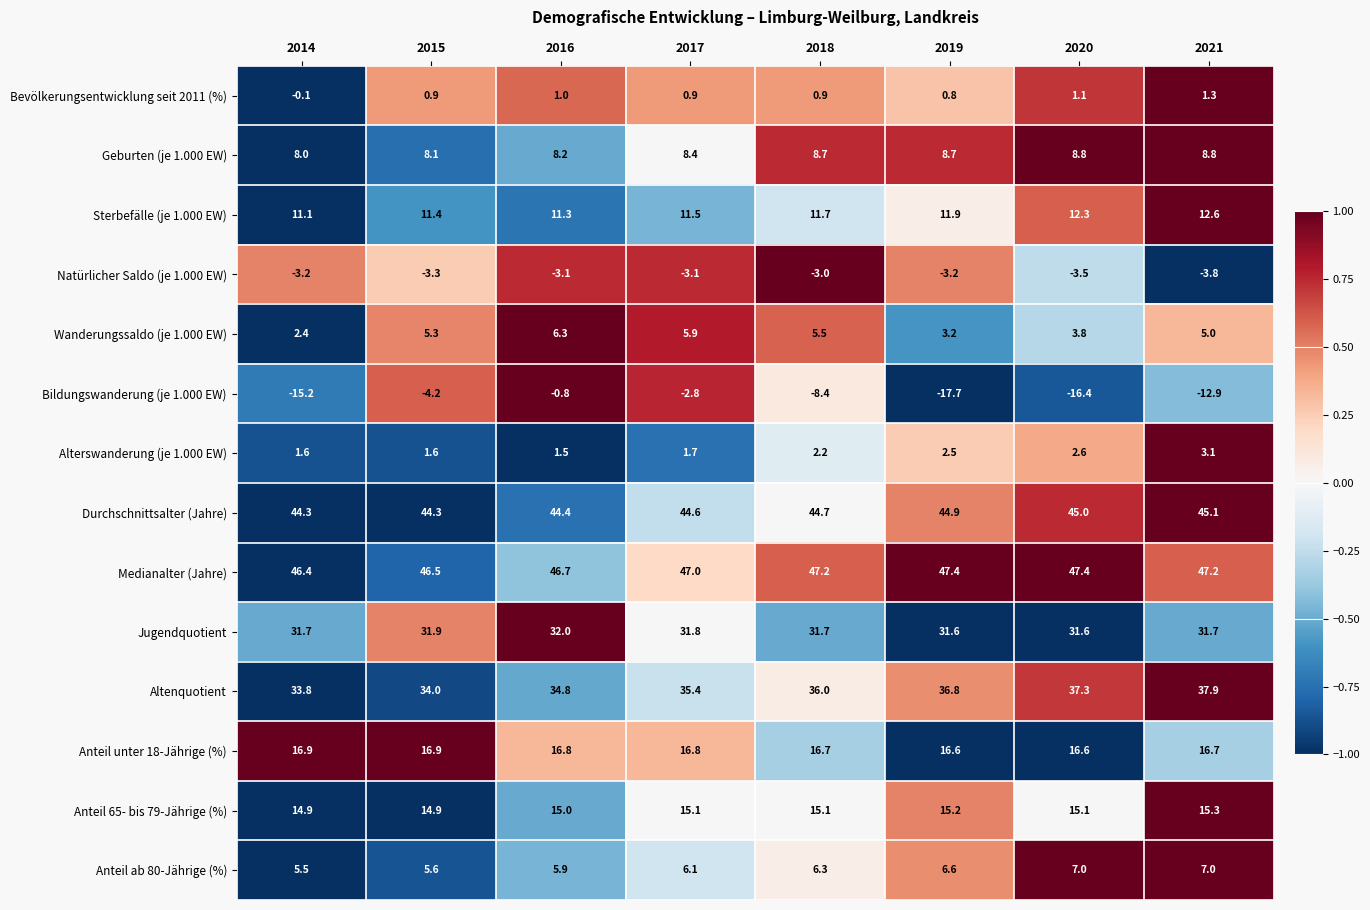

True or false: Medianalter (Jahre) has a value of 74.1 at 2014.

False